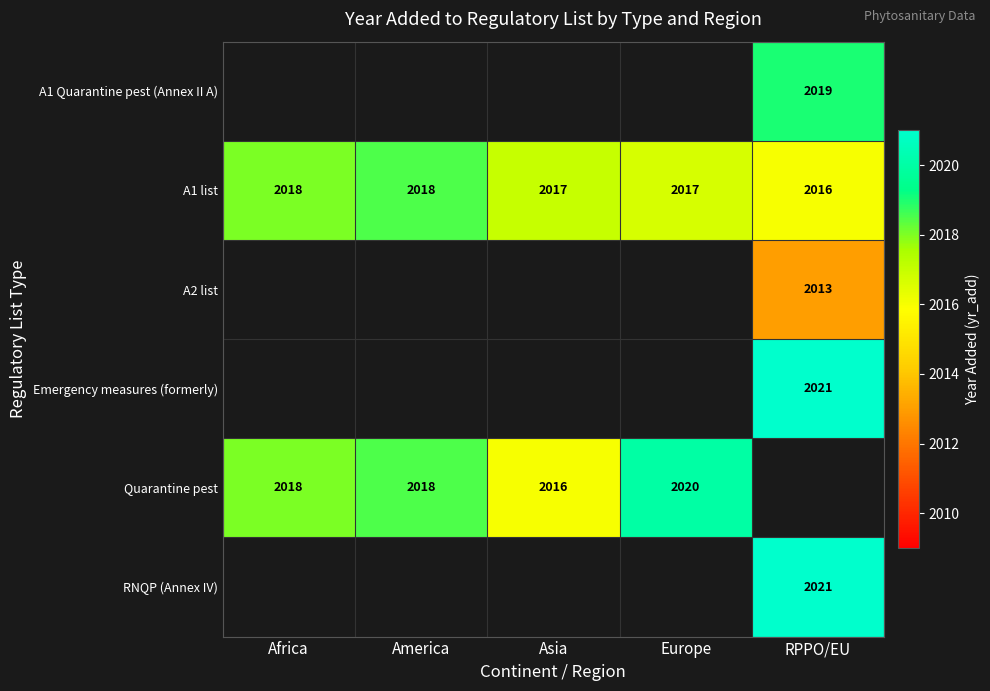

How many distinct data groups are displayed?

6